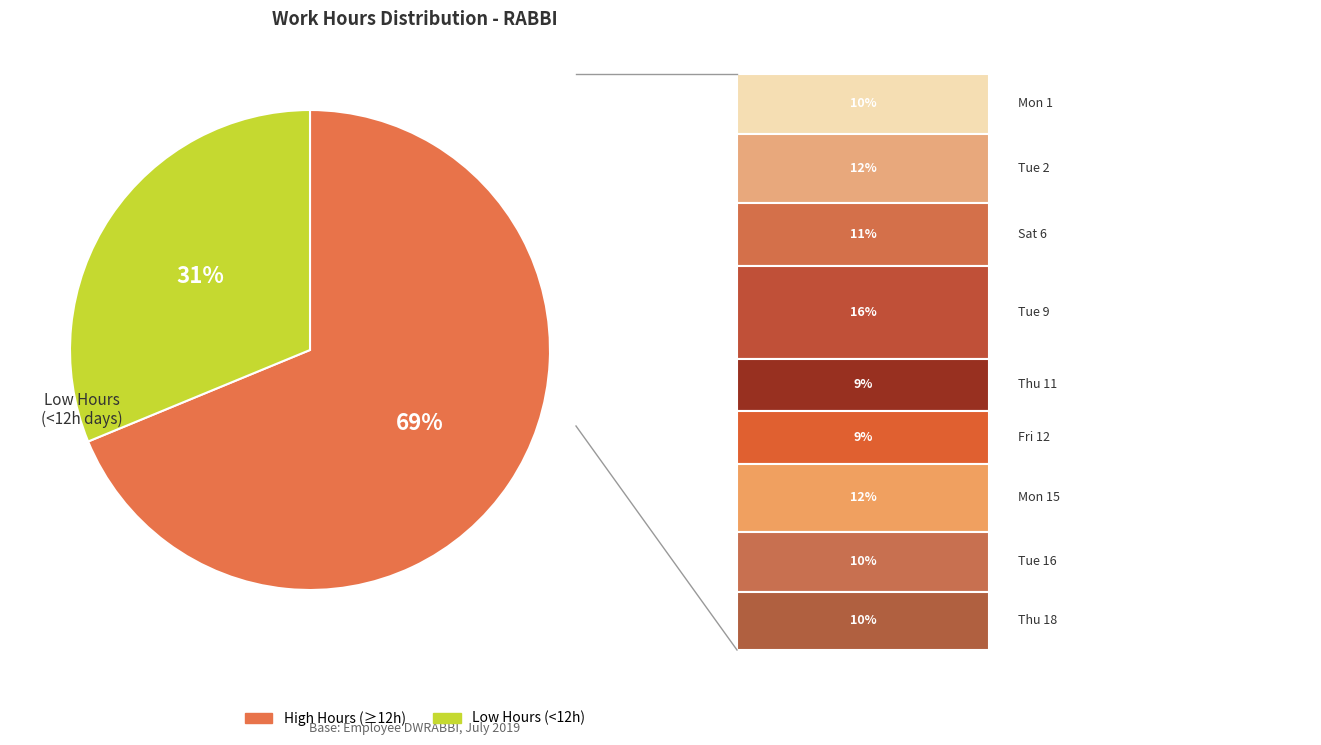

Between High Hours (≥12h) and Low Hours (<12h), which is larger?

High Hours (≥12h)